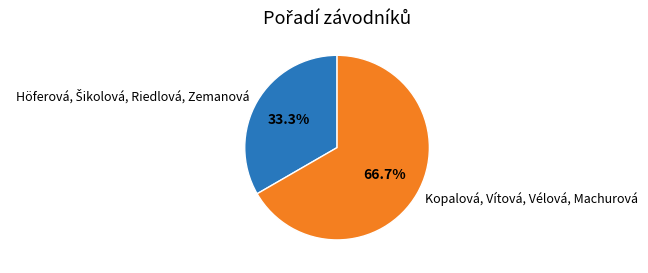

Which slice represents more than half of the pie?

Kopalová, Vítová, Vélová, Machurová